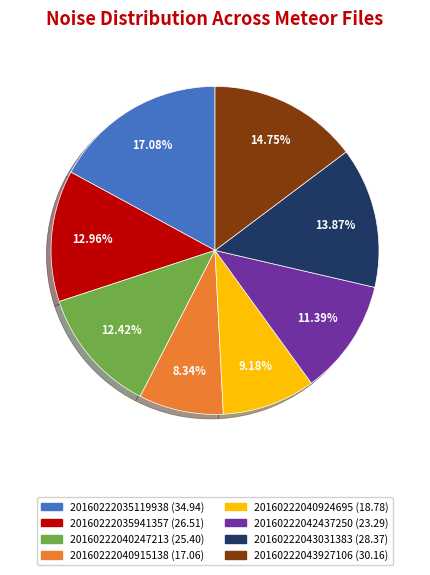

What is the ratio of the value at 20160222040915138 to the value at 20160222043031383?

0.6